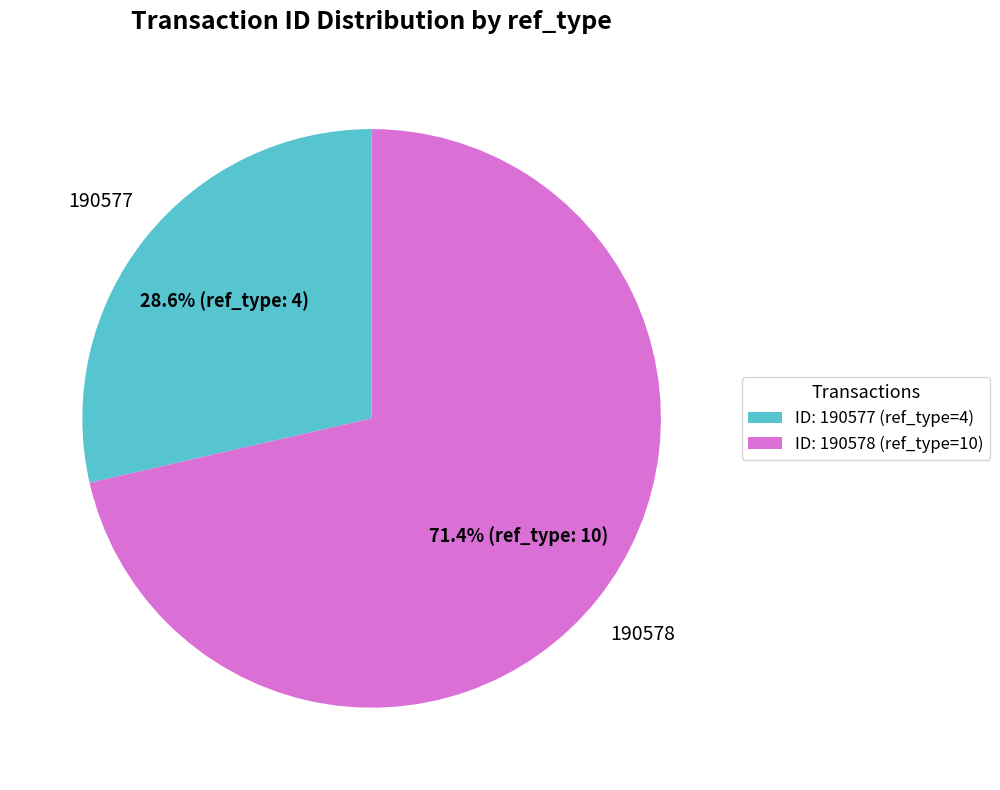

Approximately how many times larger is the value at ID: 190577 (ref_type=4) compared to ID: 190578 (ref_type=10)?

0.4